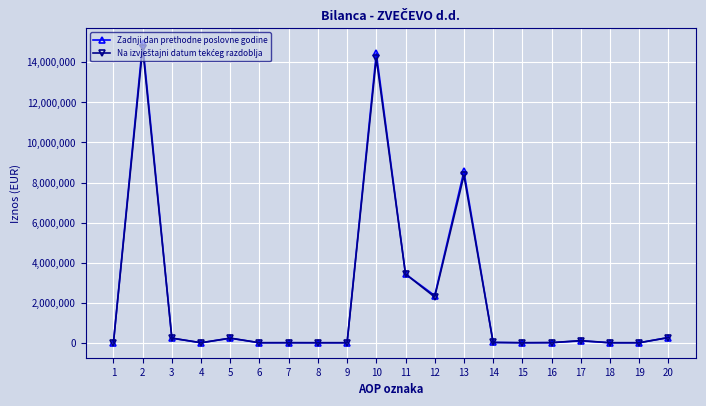

True or false: Zadnji dan prethodne poslovne godine has a value of 2168980 at 13.

False